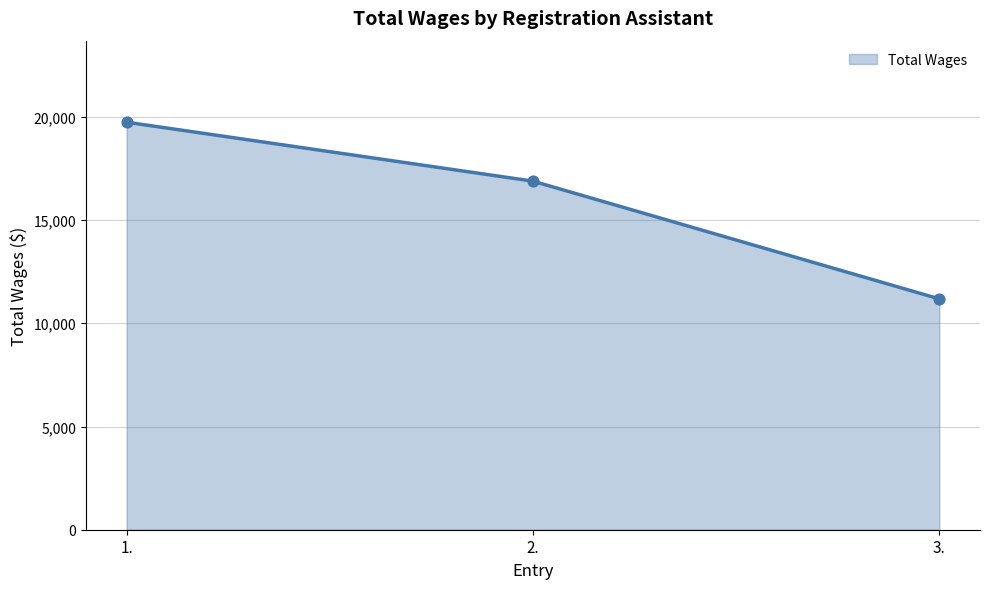

What is the change in value from 1. to 2.?

-2857